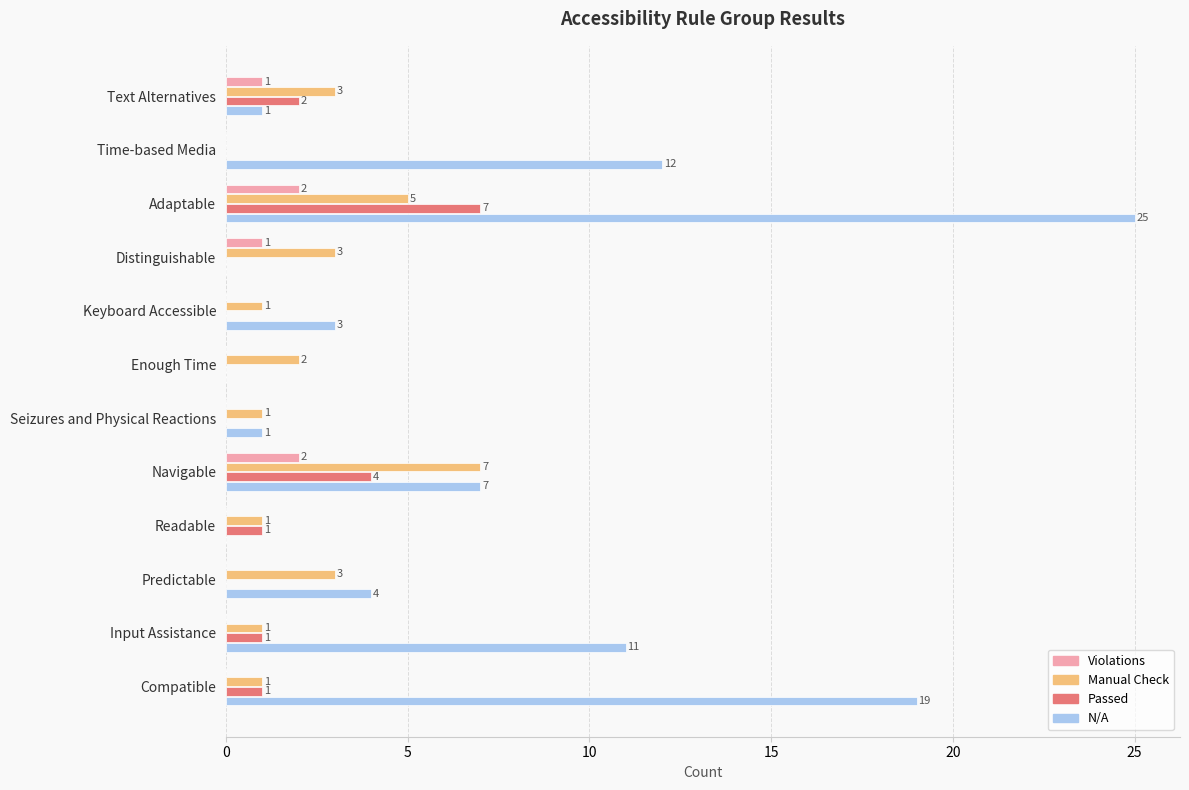

Is it true that N/A equals 5 at Keyboard Accessible?

False